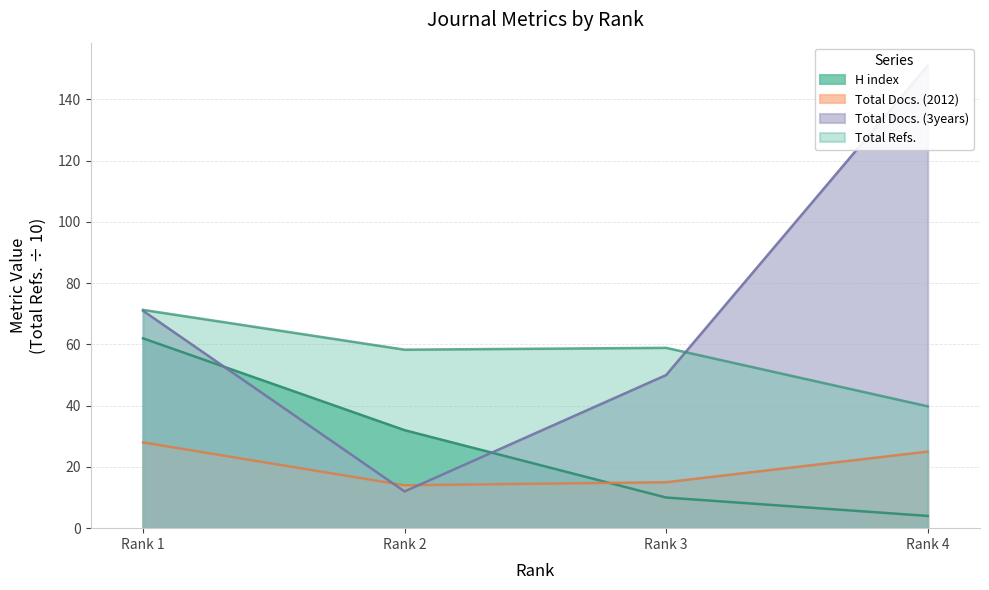

After their last crossing, which series has the higher values: Total Refs. or Total Docs. (3years)?

Total Docs. (3years)